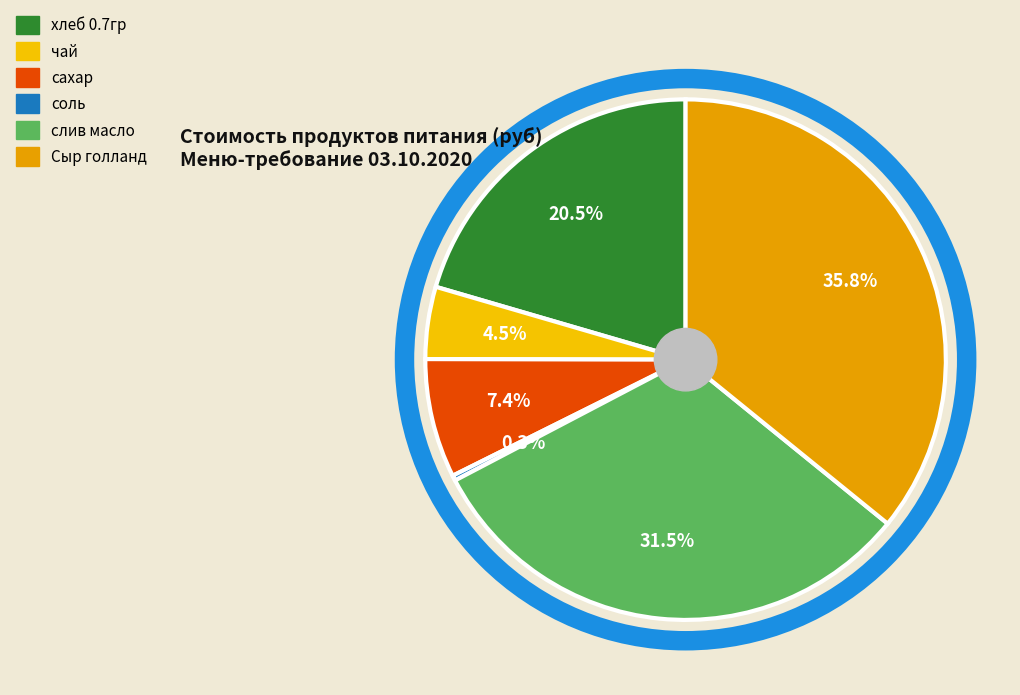

How many slices are in this pie chart?

6